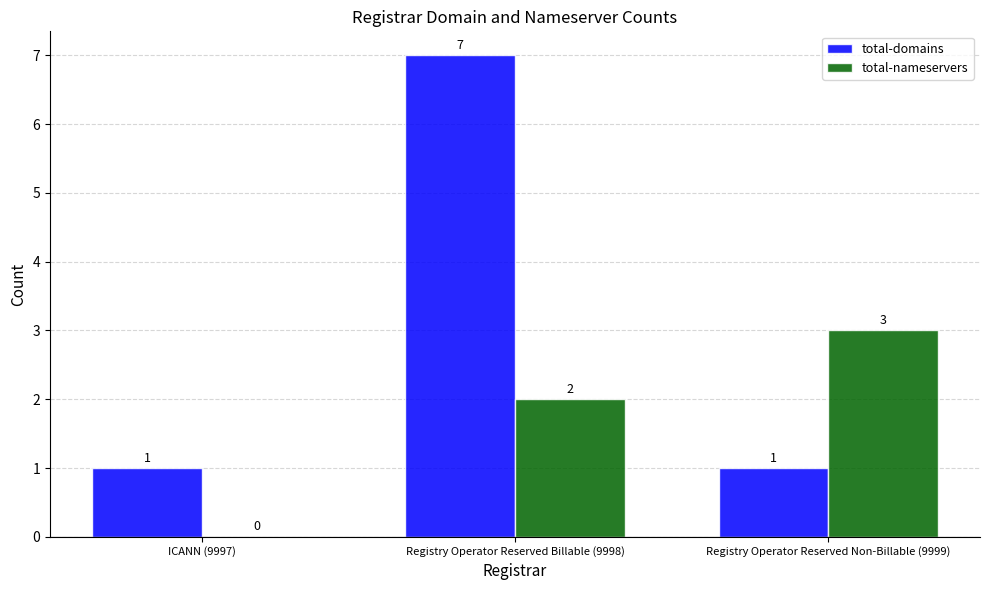

What is the sum of the total-domains values at Registry Operator Reserved Non-Billable (9999) and Registry Operator Reserved Billable (9998)?

8